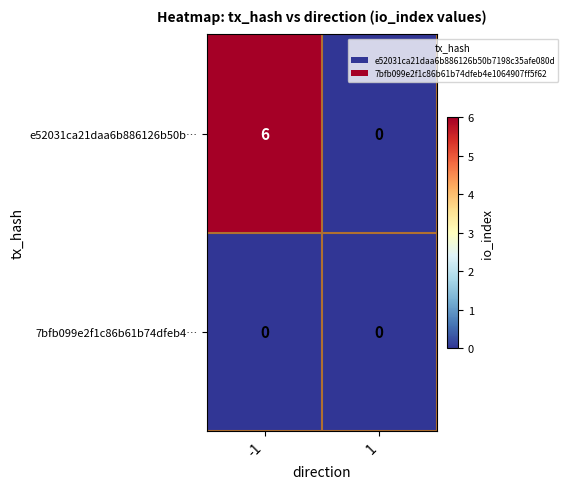

Reading right to left, transcribe all the data shown in this chart.

e52031ca21daa6b886126b50b…: 0	6
7bfb099e2f1c86b61b74dfeb4…: 0	0